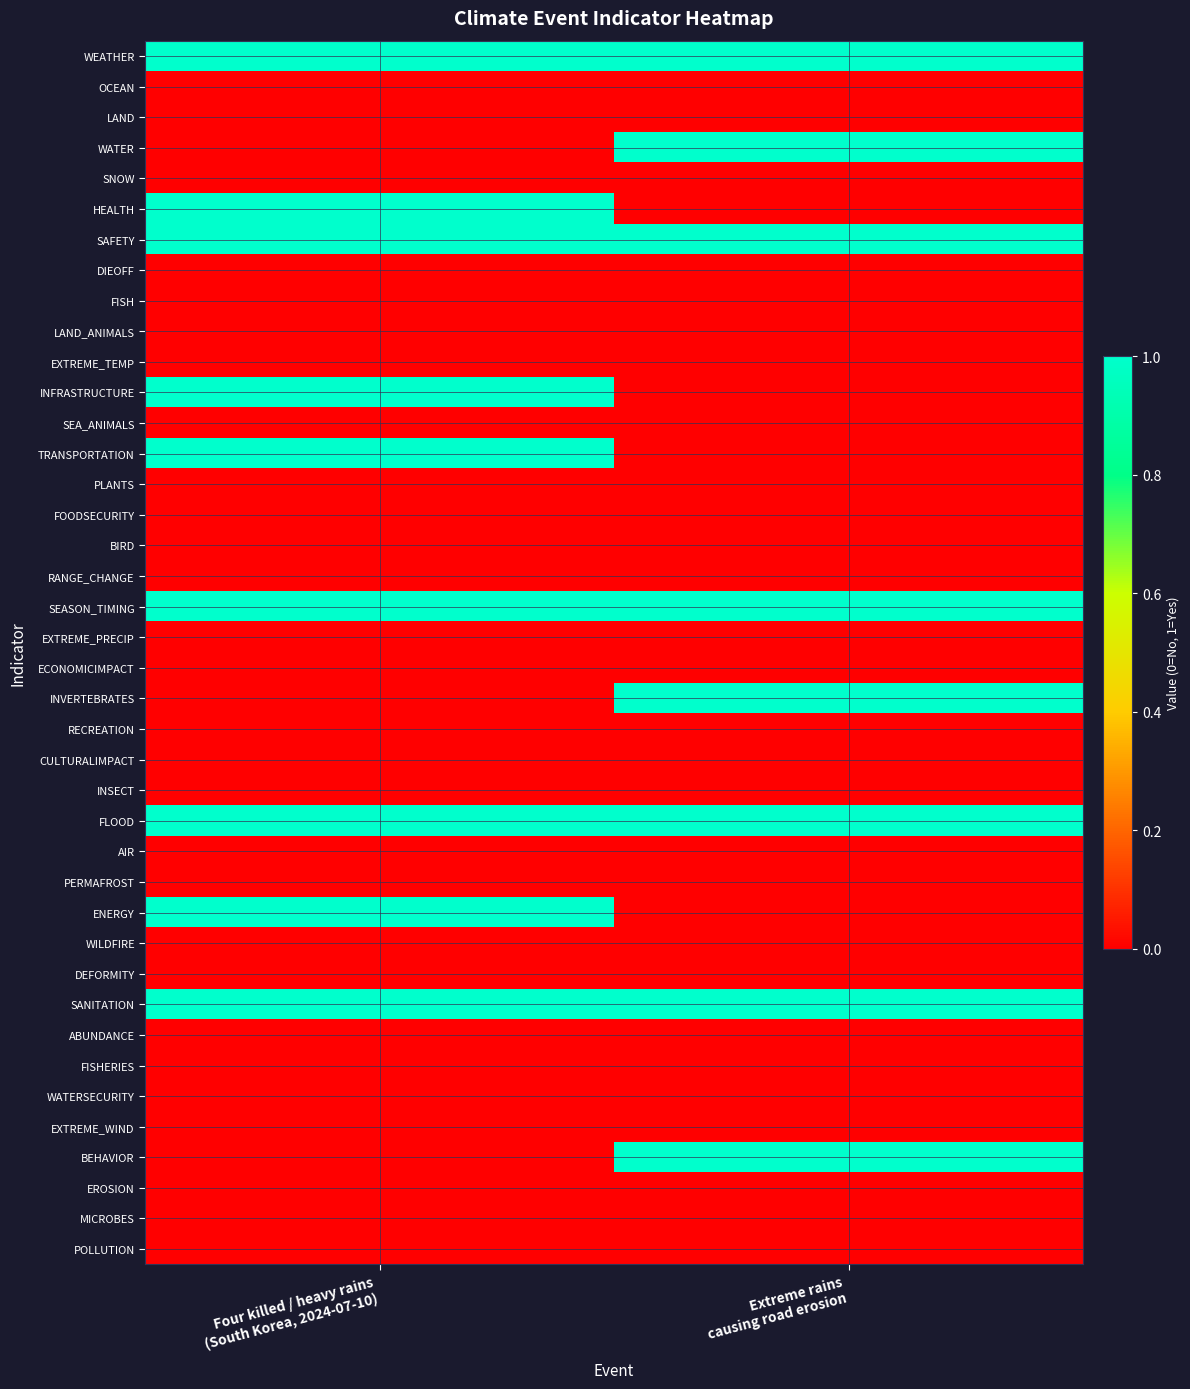

Which category has the highest value across all series?

Four killed / heavy rains
(South Korea, 2024-07-10)